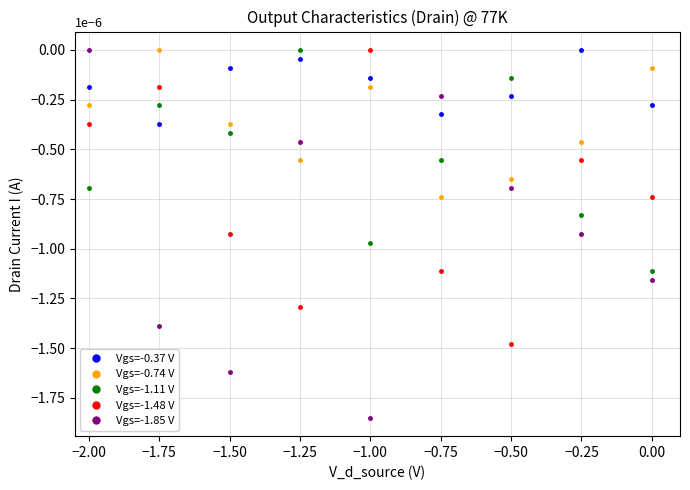

Which series has the largest total across all categories?

Vgs=-0.37 V